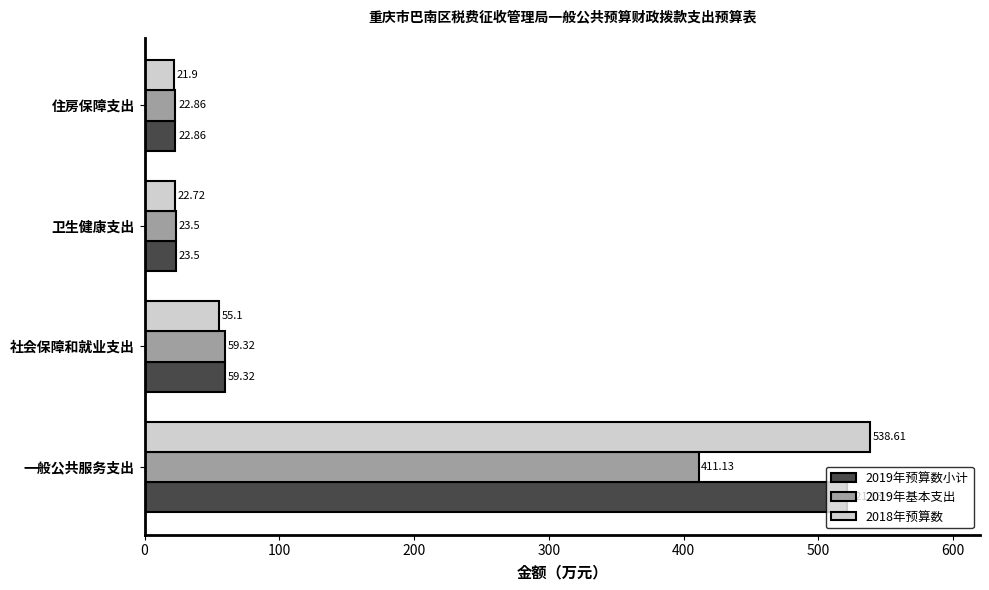

How many values in the 2019年基本支出 series are below 59?

2